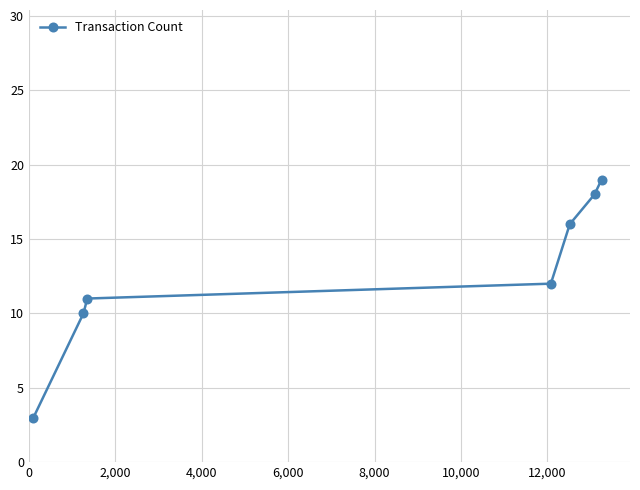

What is the difference between the maximum and minimum values?

16